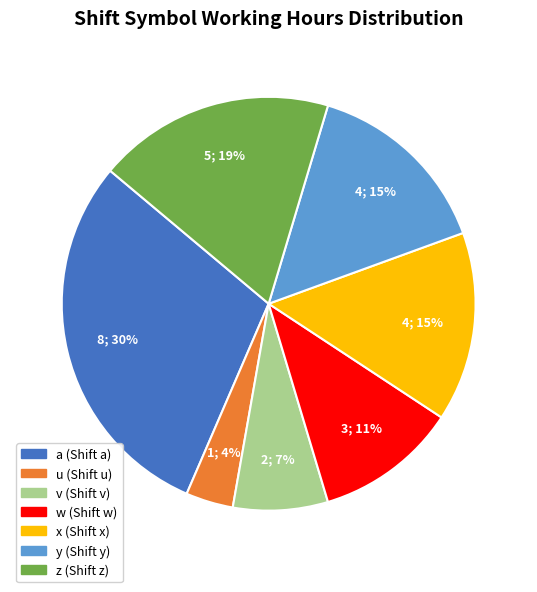

What is the smallest slice in the pie chart?

u